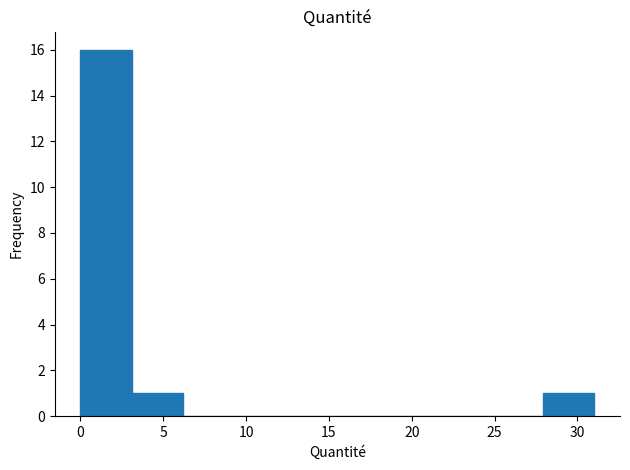

What is the height of the bar covering 28.0 to 31.0 on the x-axis? Neither the bar edges nor the heights are printed on the chart, so give them approximately, as read against the axes.

1